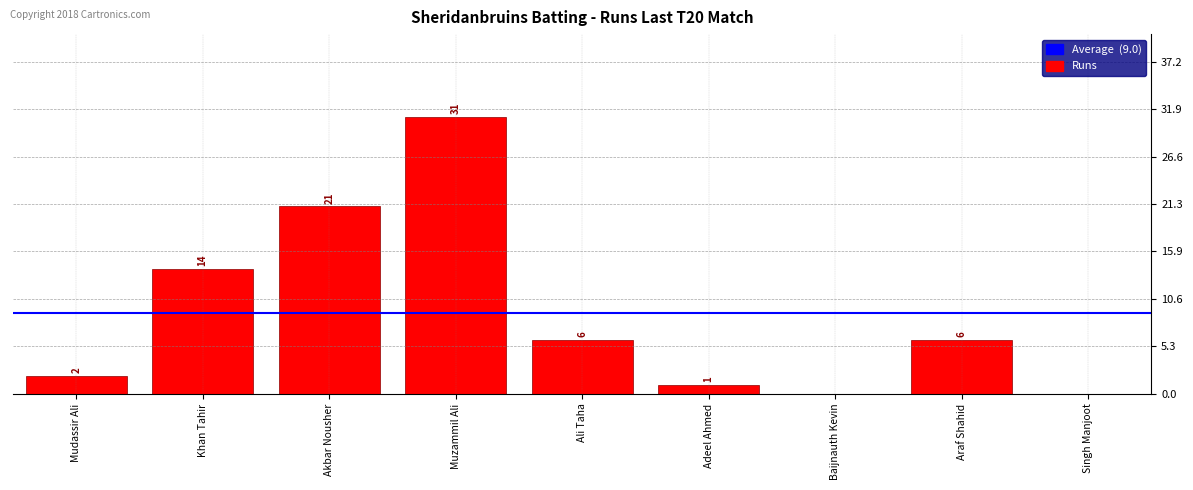

True or false: the data shows 0 at Singh Manjoot.

True